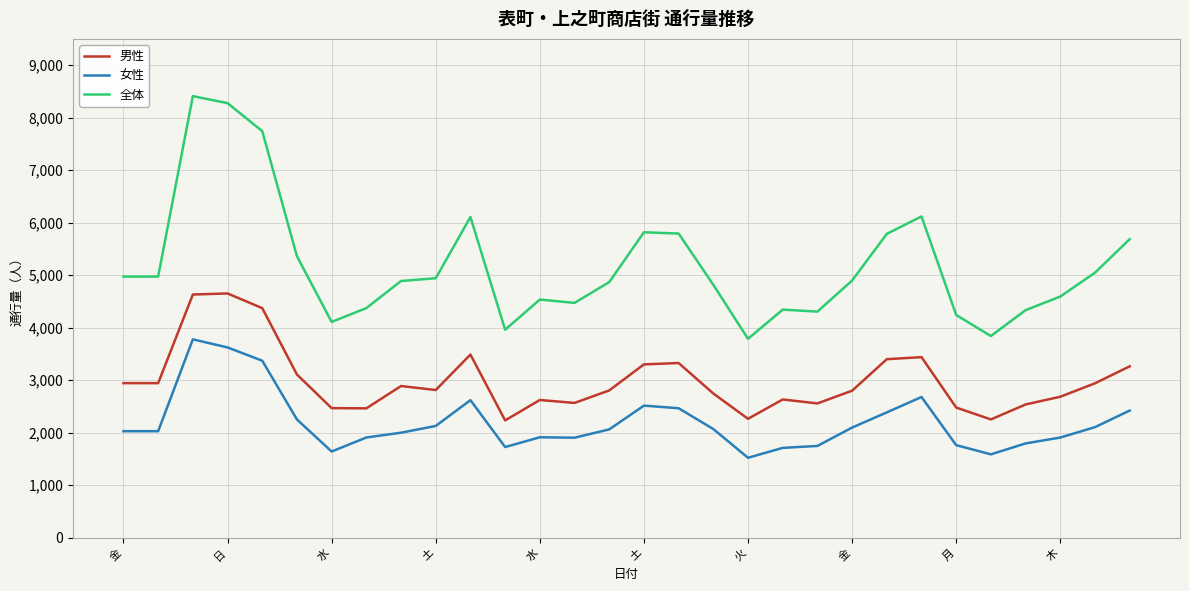

Which series has the largest range (max minus min)?

全体